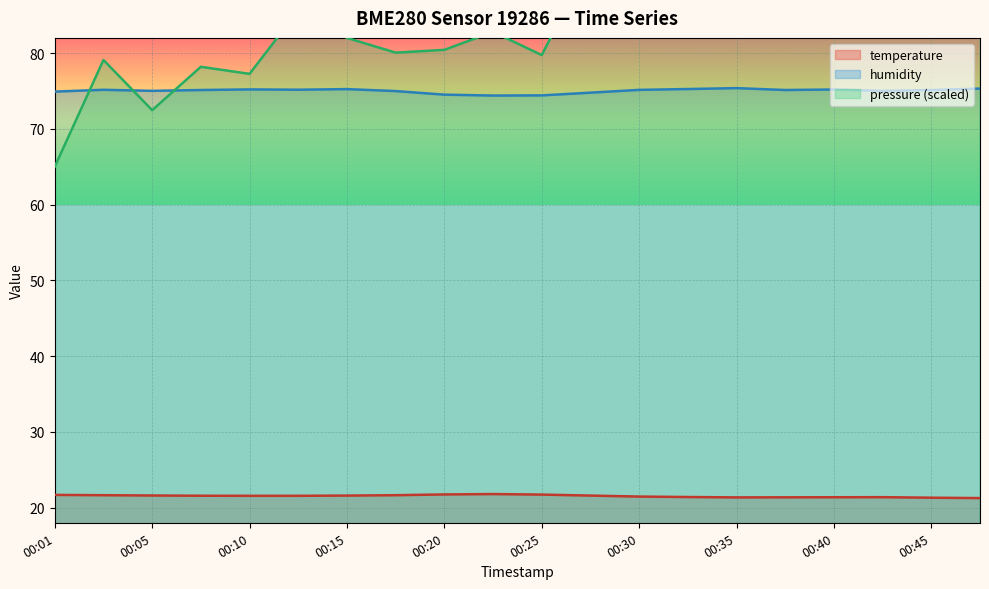

The value of temperature at 00:10 is 31.3. True or false?

False